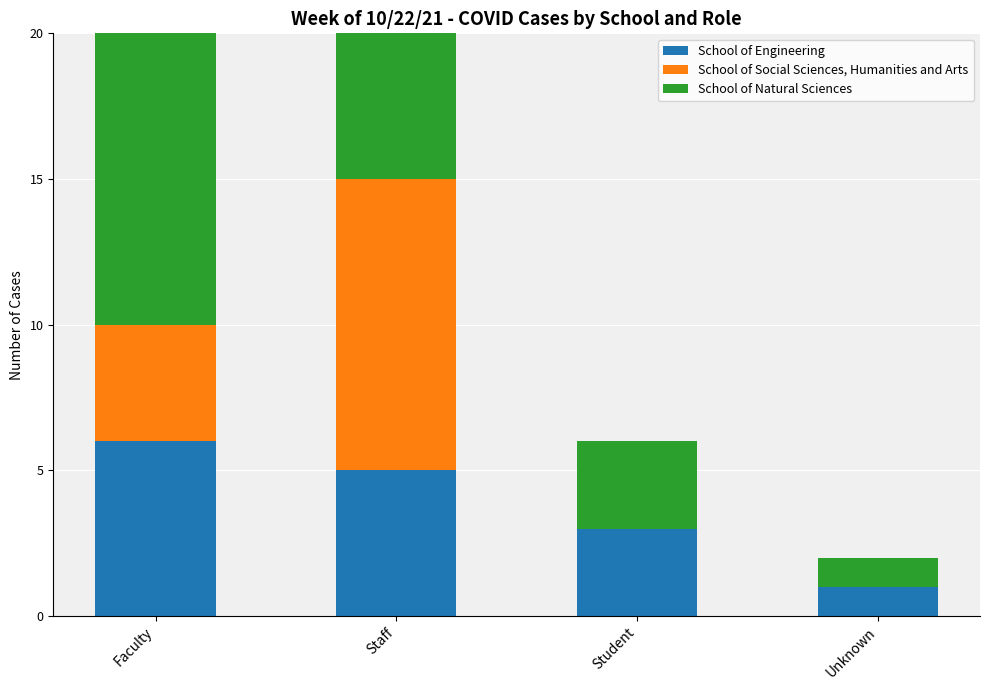

What is the average value of the School of Natural Sciences series?

7